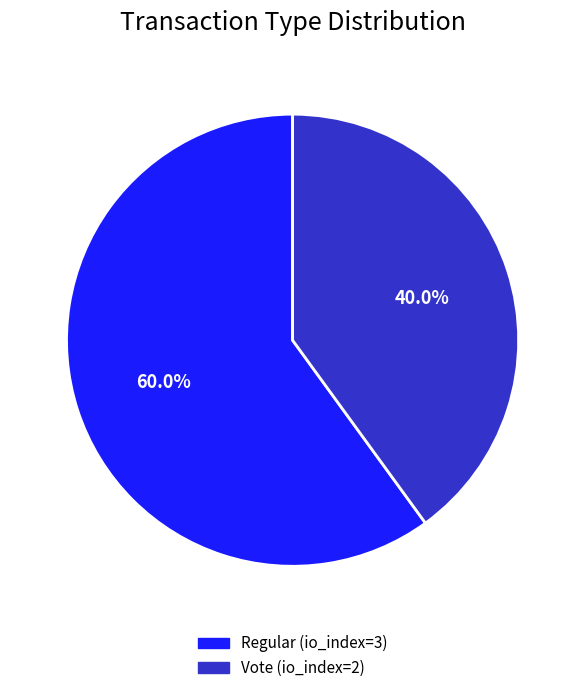

Which category has the smallest portion of the pie?

Vote